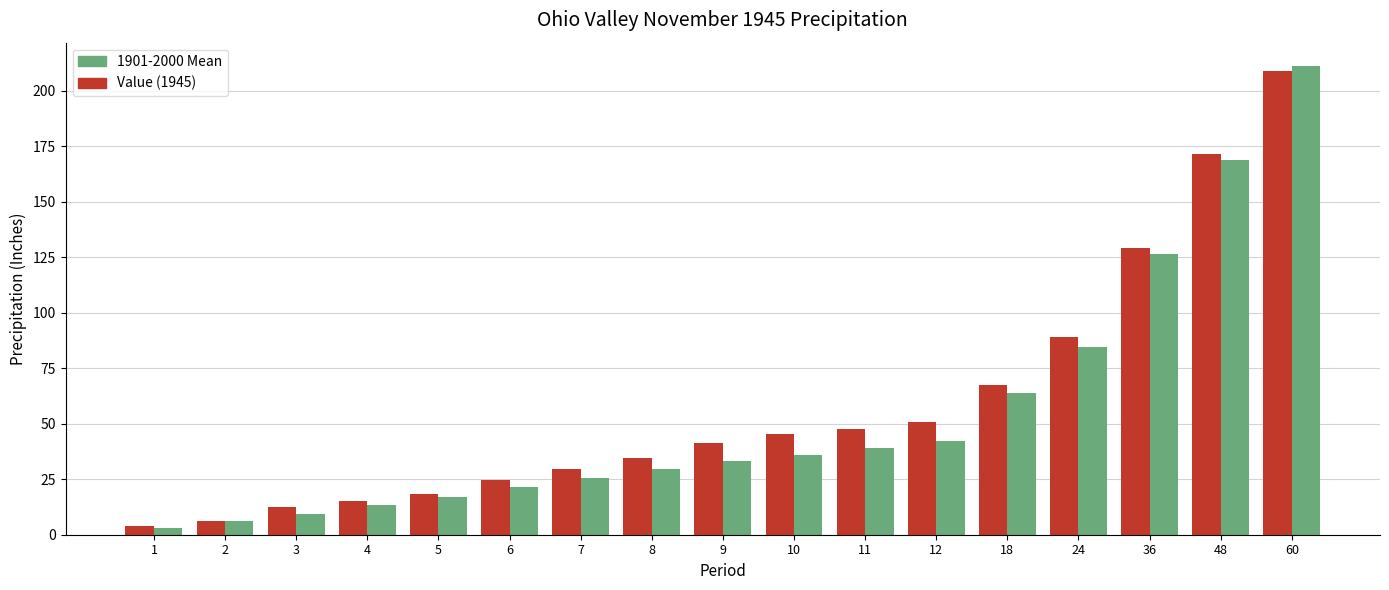

What is the total value across all series at 4?

28.4